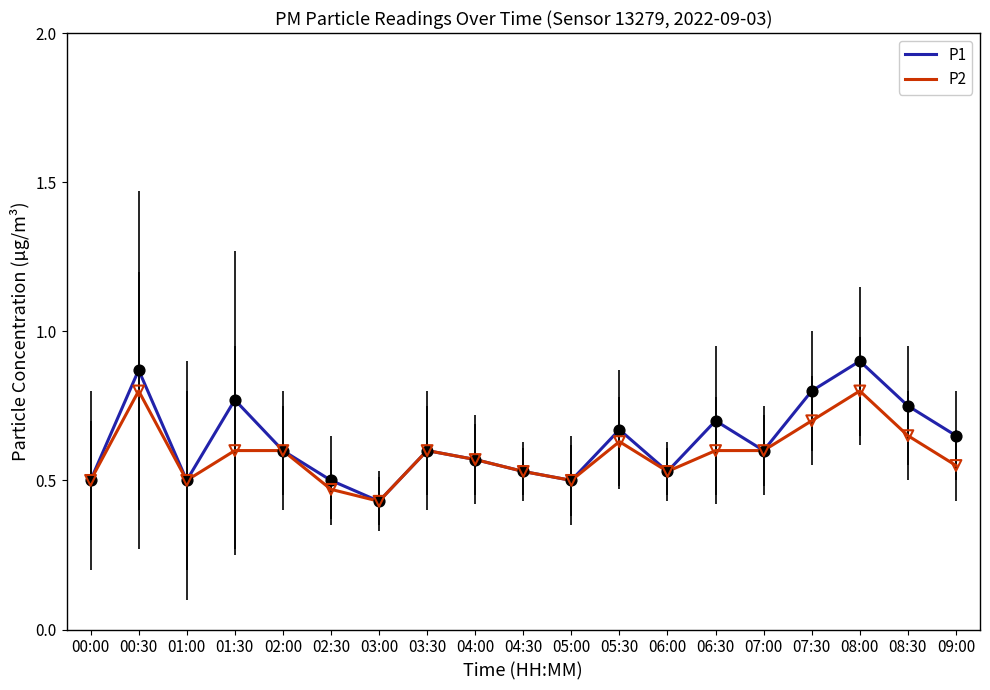

At how many categories does at least one series exceed 0?

19